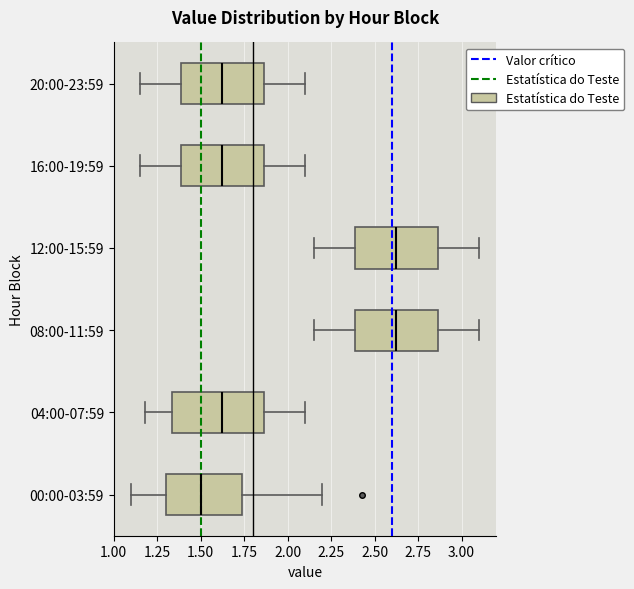

Where does the left whisker of the box for 00:00-03:59 end on the x-axis? The values are not printed on the chart, so give them approximately, as read against the axis.

1.10